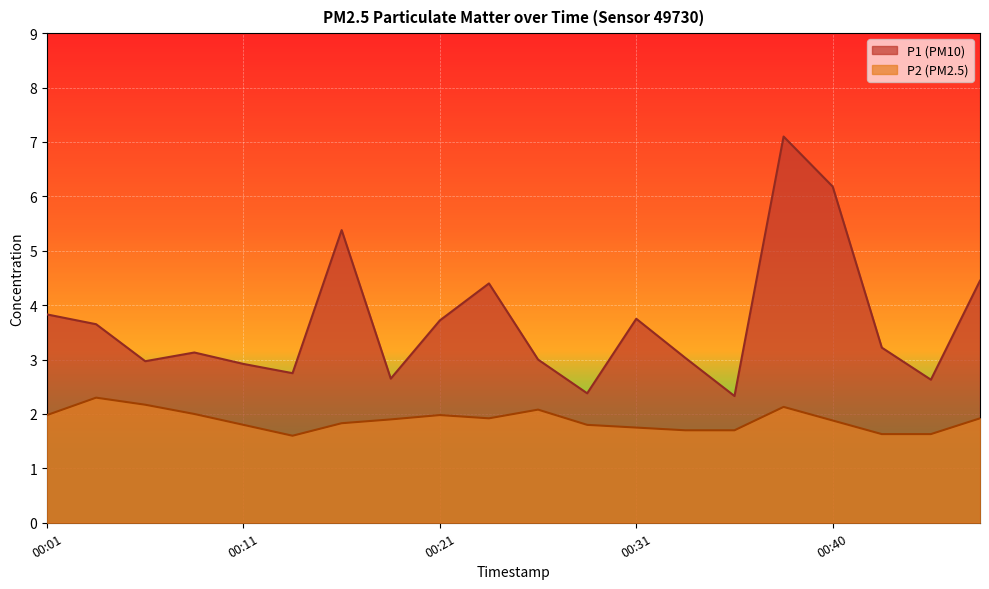

In P1, how many points are lower than both neighbors (excluding endpoints)?

6